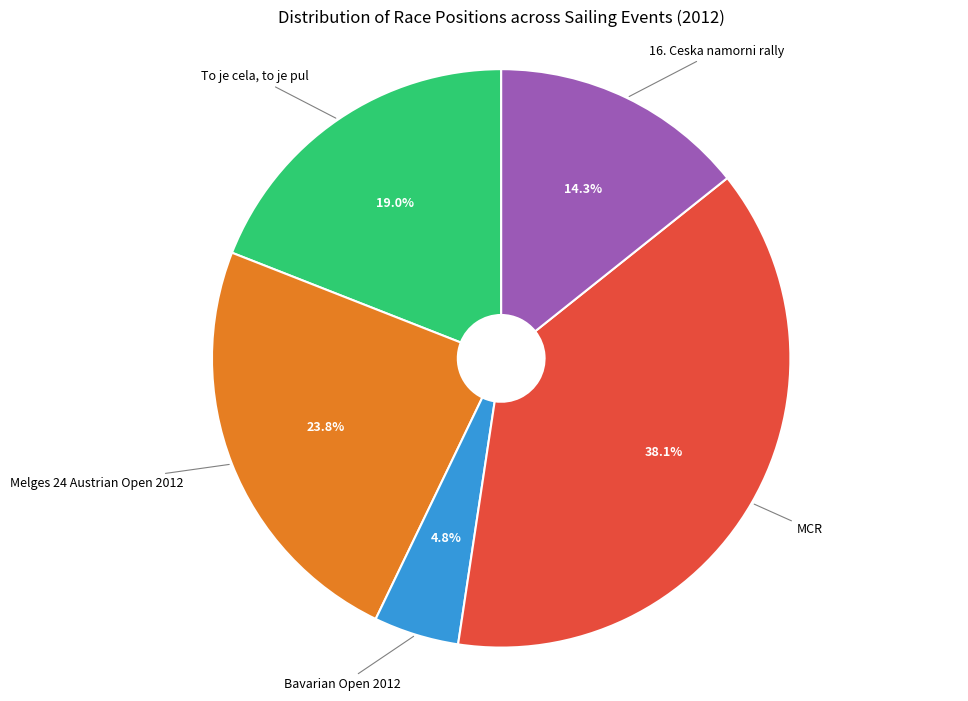

Is there a majority slice in this chart?

No